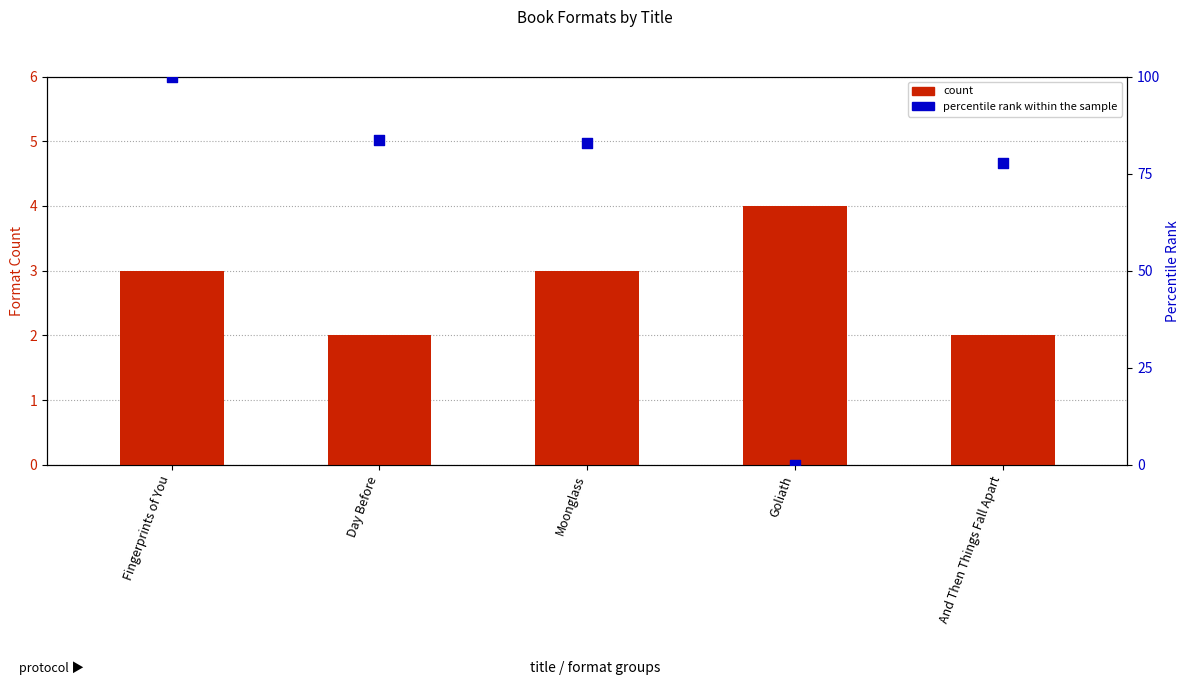

Which series contains the highest Y value?

percentile rank within the sample